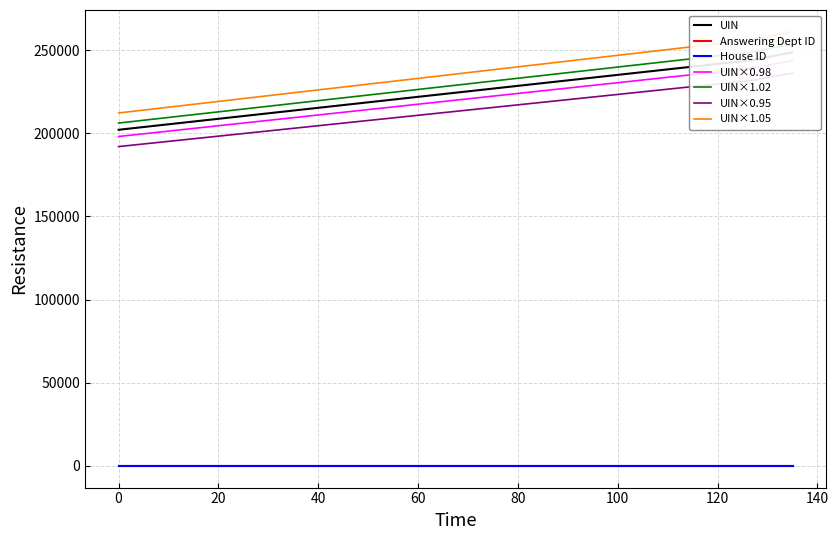

The value of UIN at 2019-04-24 is 244078. True or false?

True